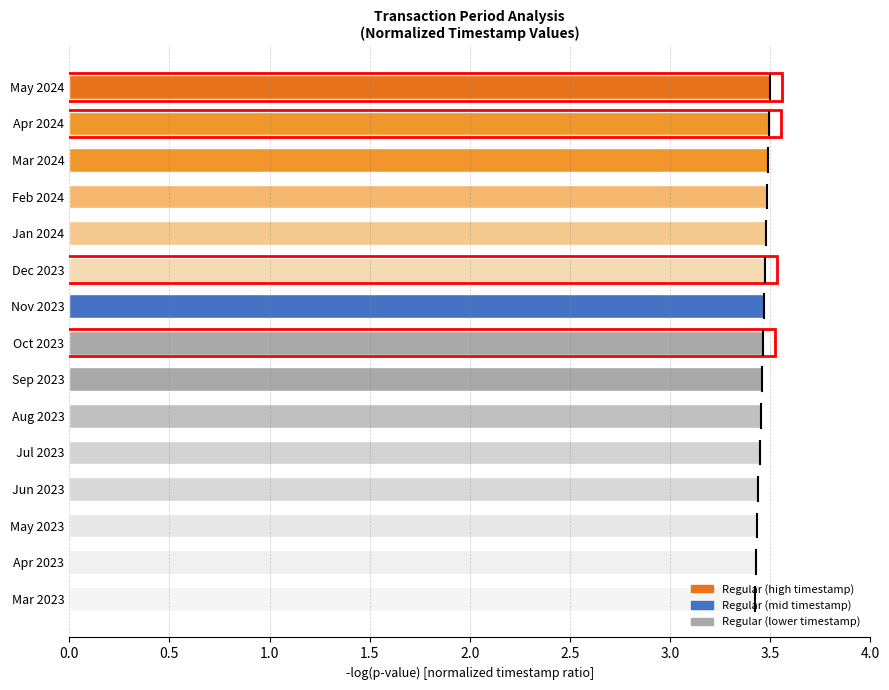

Count the values in the range 3 to 4.

15